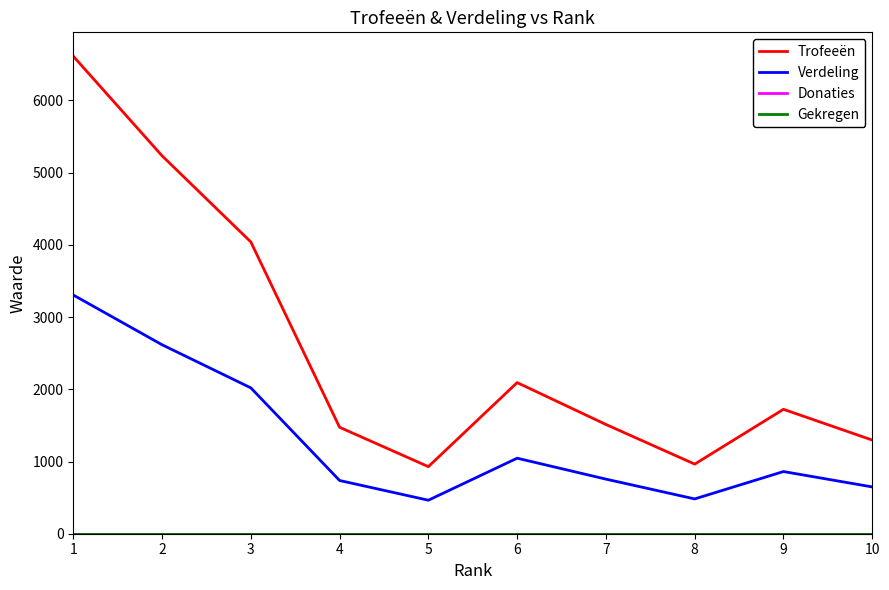

Where is Gekregen nearest to the value 0?

1